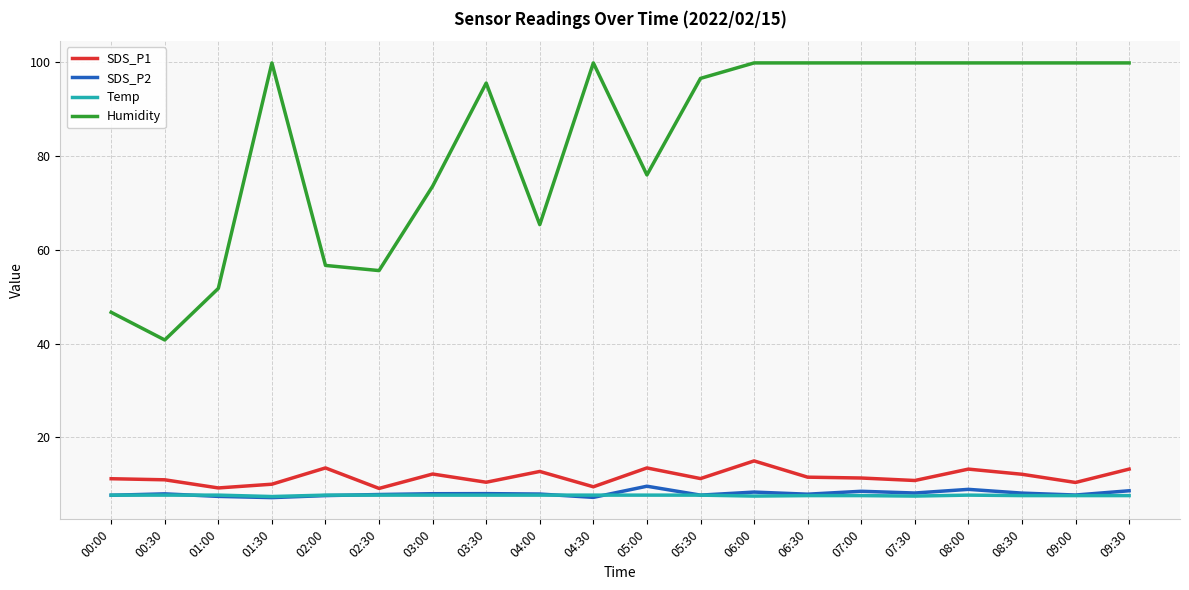

What is the minimum value shown in the chart?

7.2